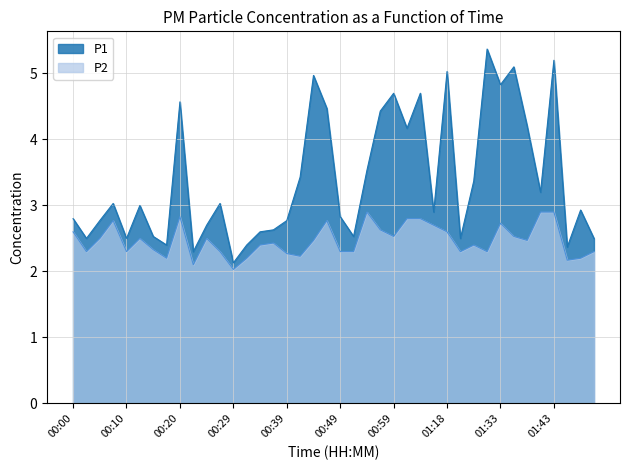

At which label is P2 closest to 2?

00:29